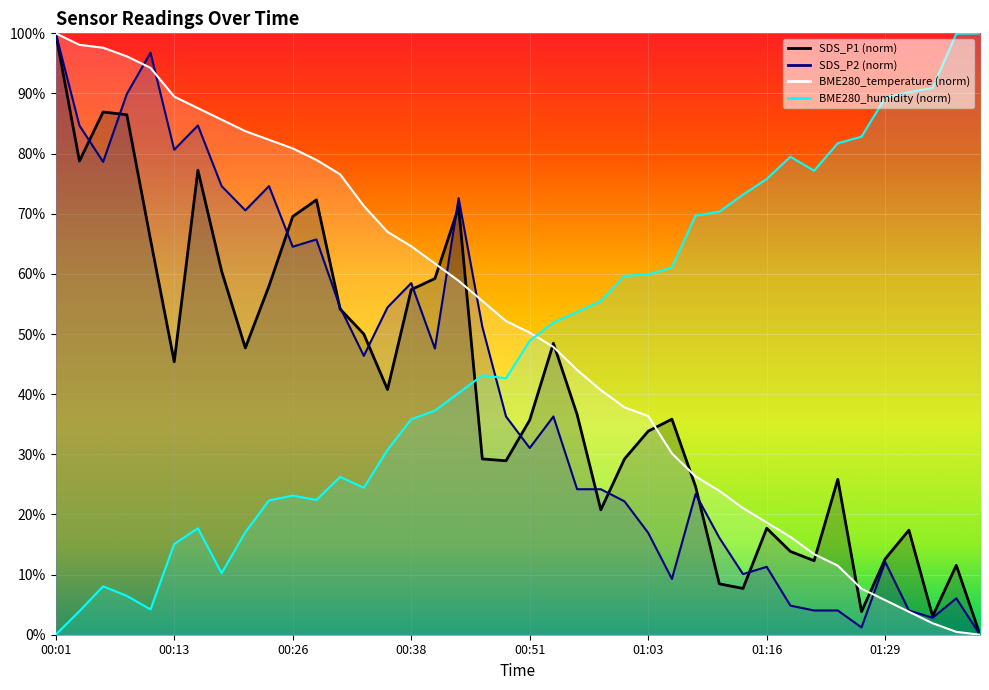

How many values in the SDS_P1 series exceed 36?

20